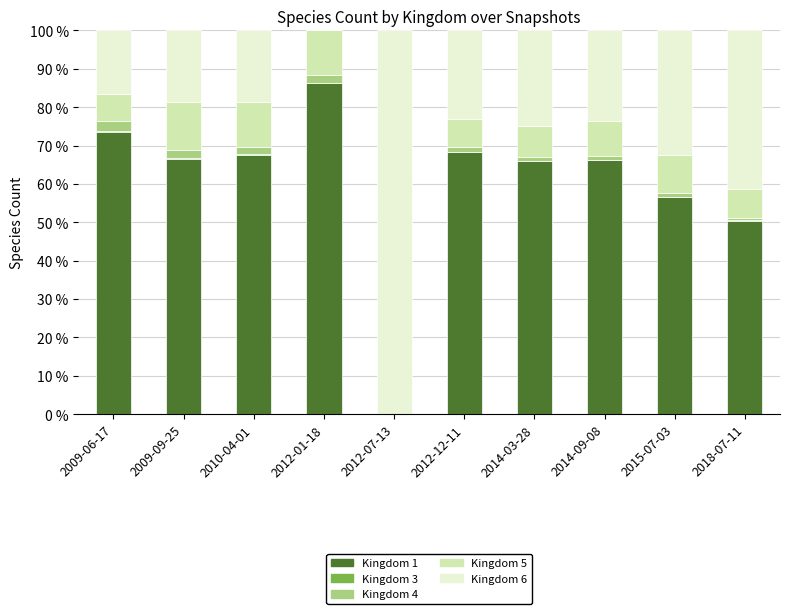

True or false: Kingdom 1 has a value of 100.3 at 2009-09-25.

False